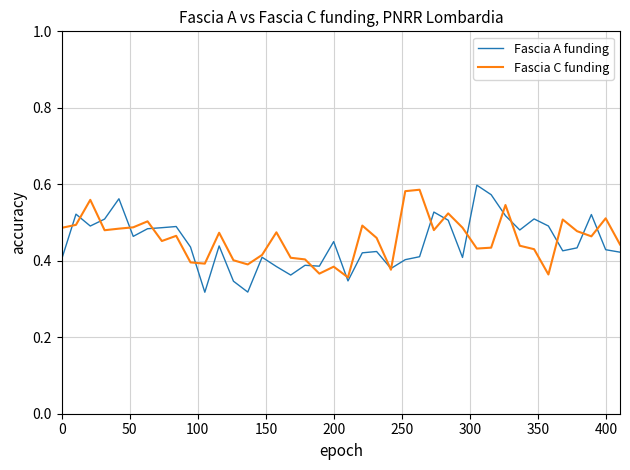

Does the chart have visible grid lines?

Yes